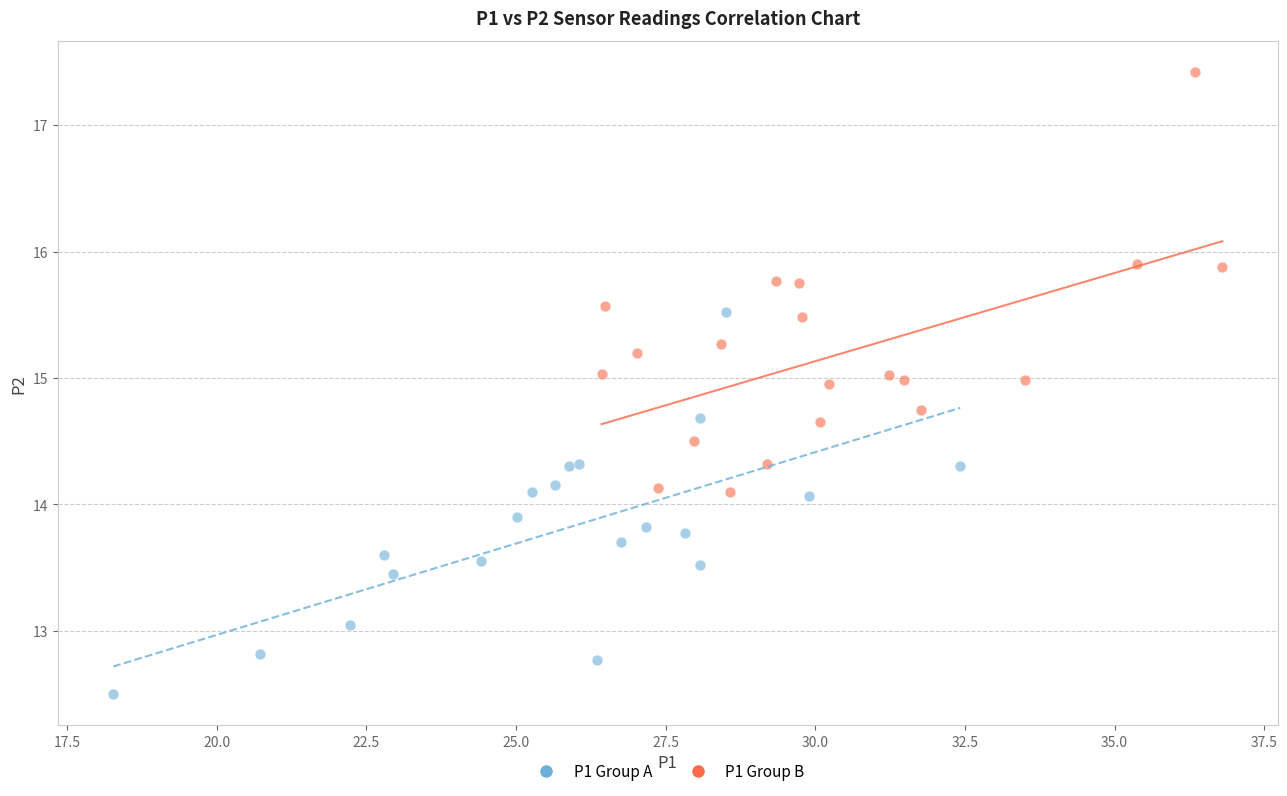

Which series contains the highest Y value?

P1 Group B